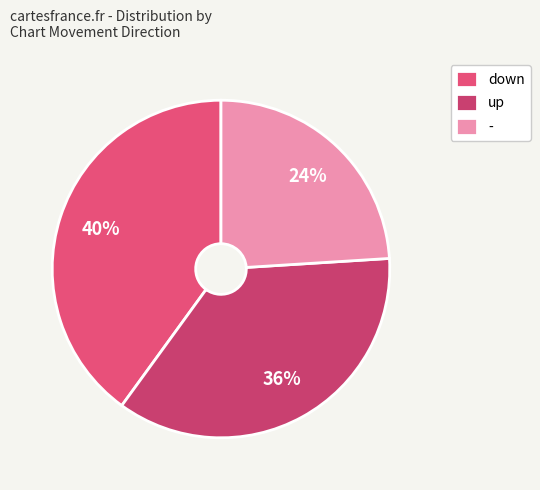

To the nearest percent, what portion does up represent?

36%